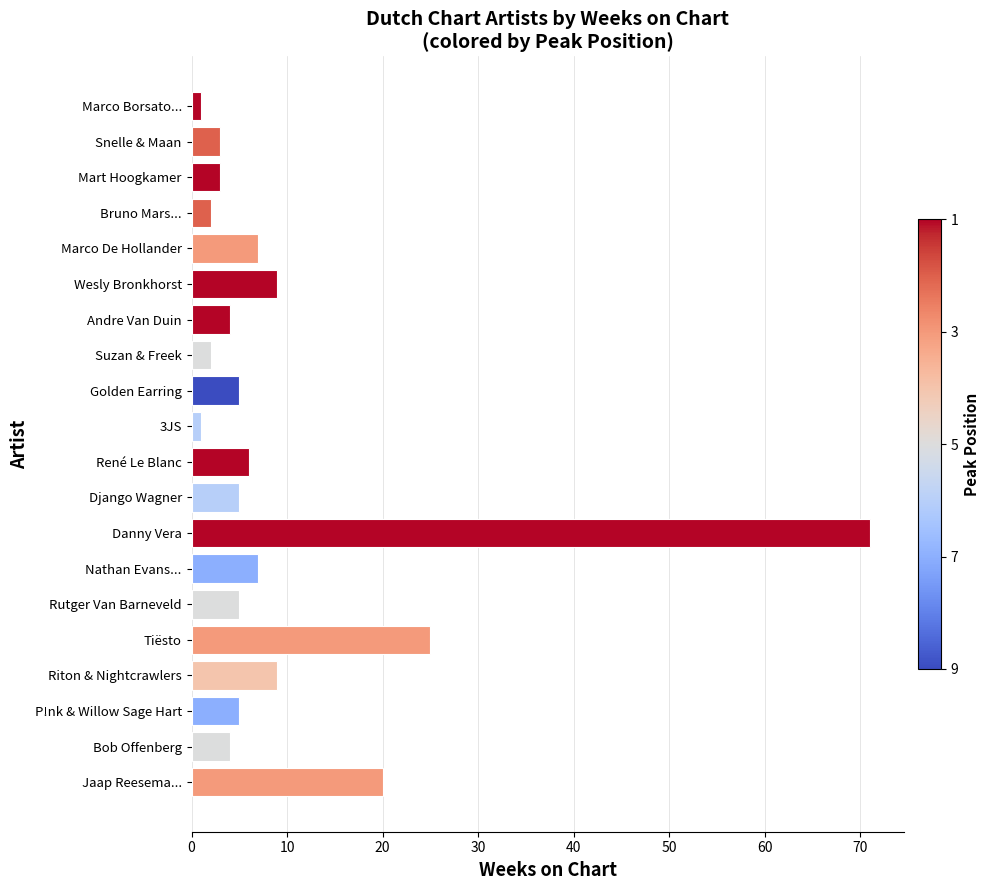

Between Nathan Evans... and Danny Vera, which is larger?

Danny Vera